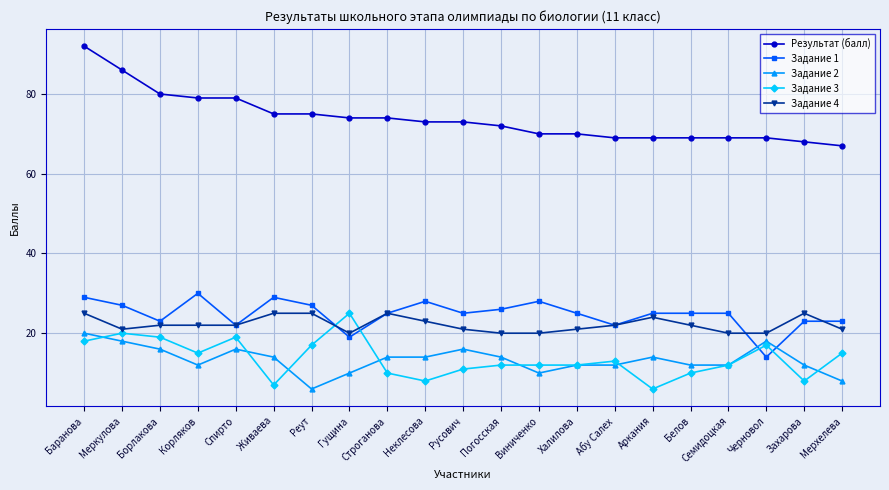

What is the difference between the highest and lowest values at Борлакова?

64